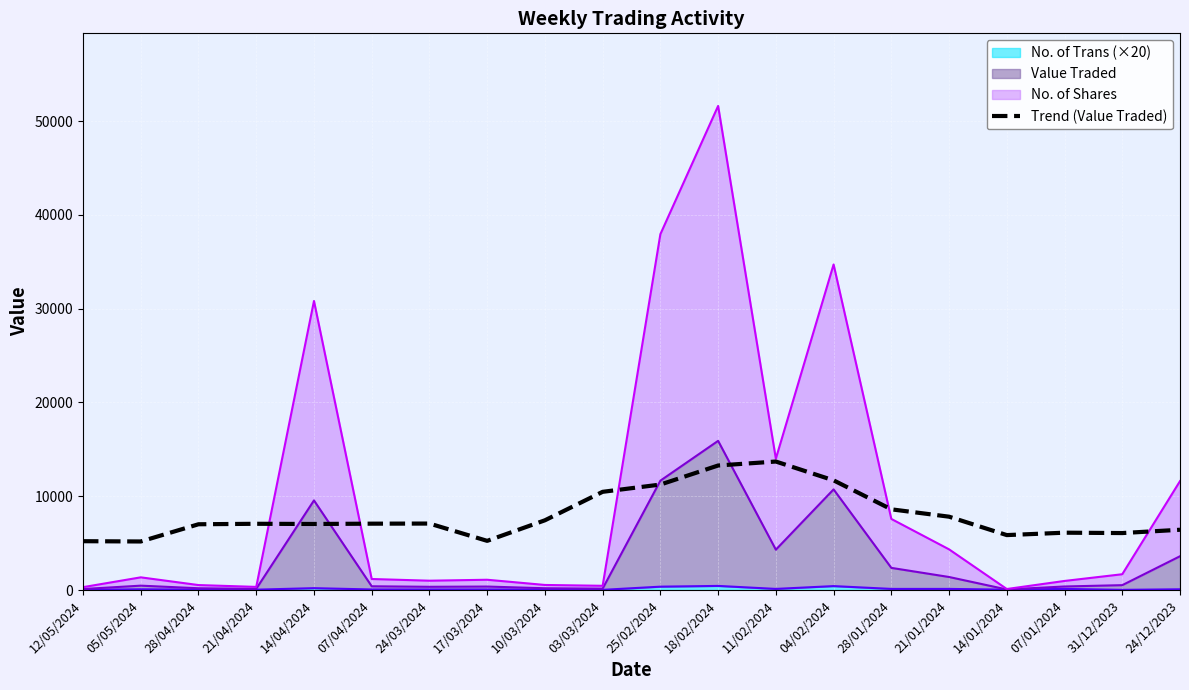

Reading right to left, extract all data points from this chart.

6428.0	6076.2	6115.2	5859.2	7821.6	8606.8	11696.2	13702.6	13280.2	11247.8	10473.2	7436.8	5244.4	7089.4	7077.0	7044.6	7064.8	7014.2	5178.5	5208.3